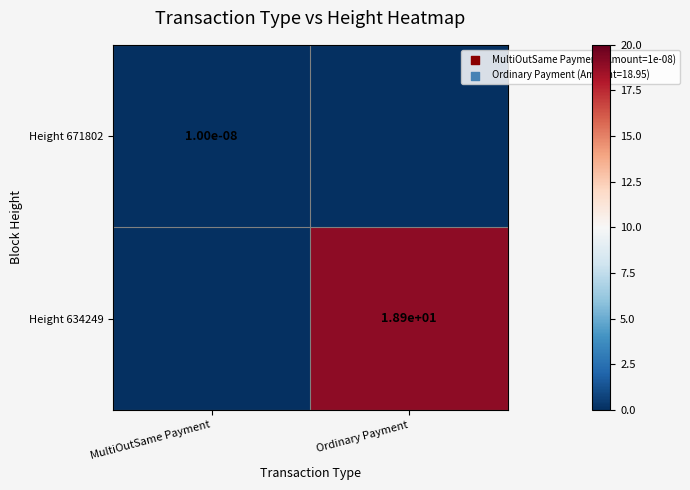

The Height 634249 series shows 18.9 at Ordinary Payment. True or false?

True